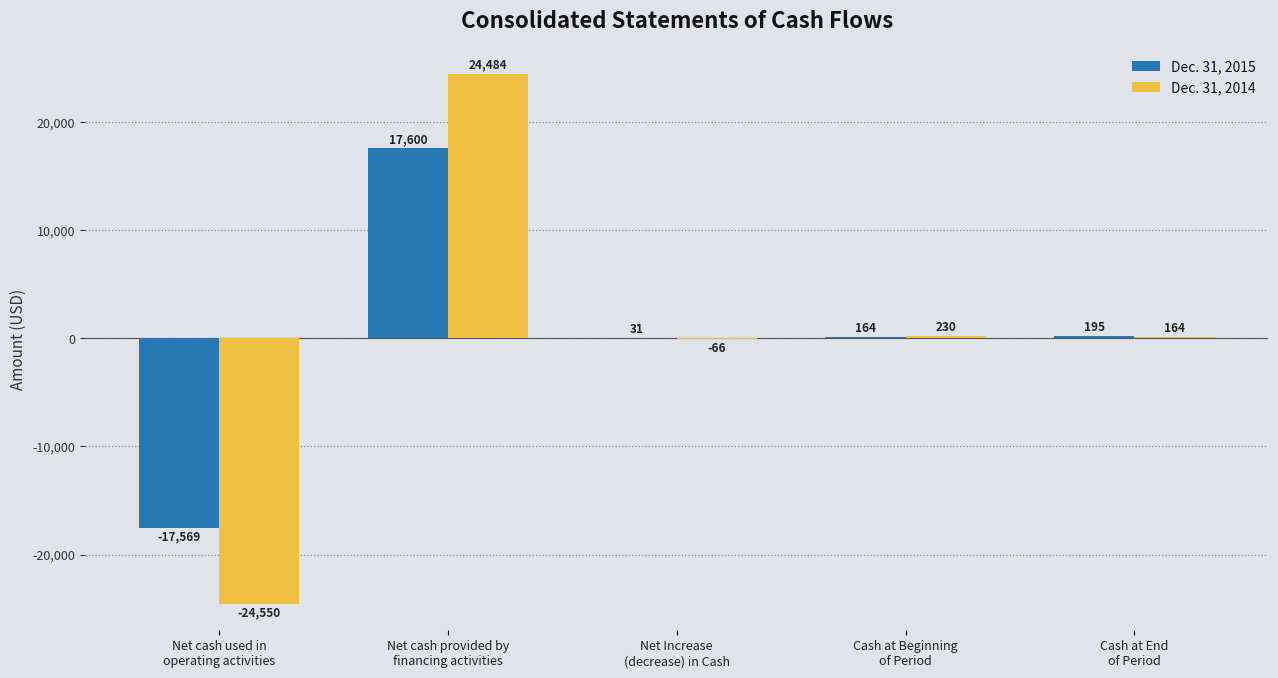

What is the sum of all Dec. 31, 2015 values?

421